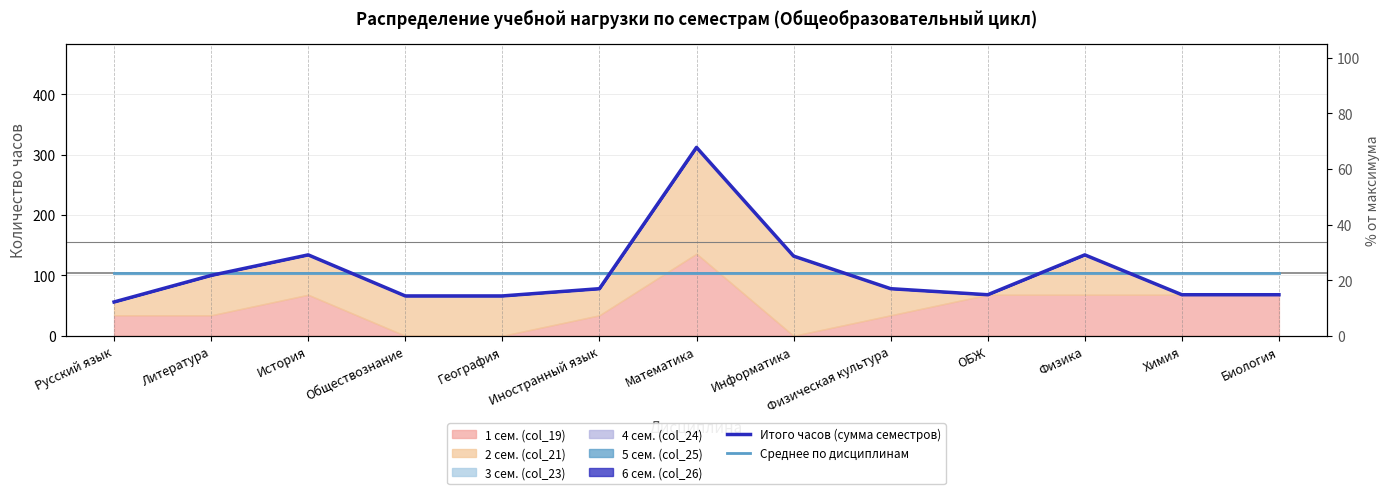

Which series has the widest spread of values?

Итого часов (сумма семестров)